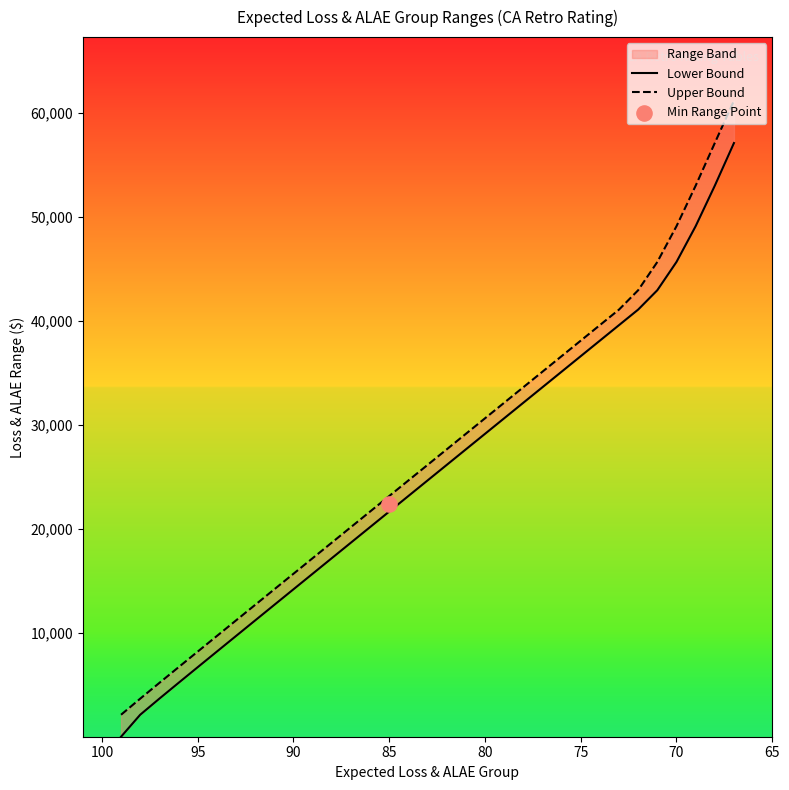

Which series has the largest Y range (max minus min)?

Upper Bound